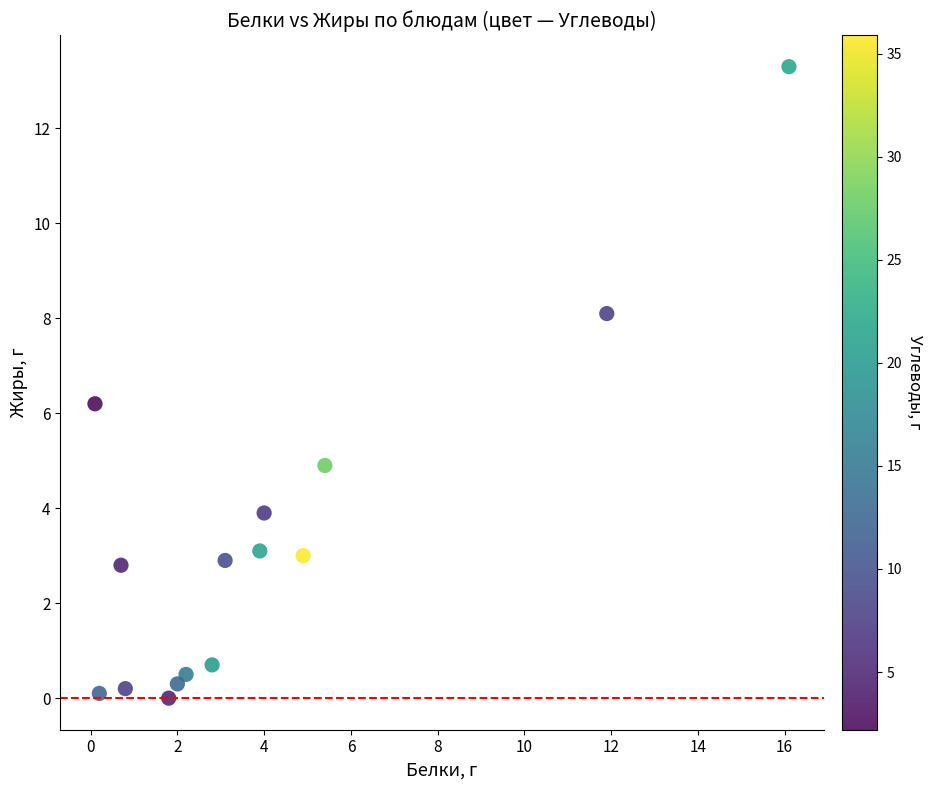

What Y value in the scatter plot is closest to 6?

6.2